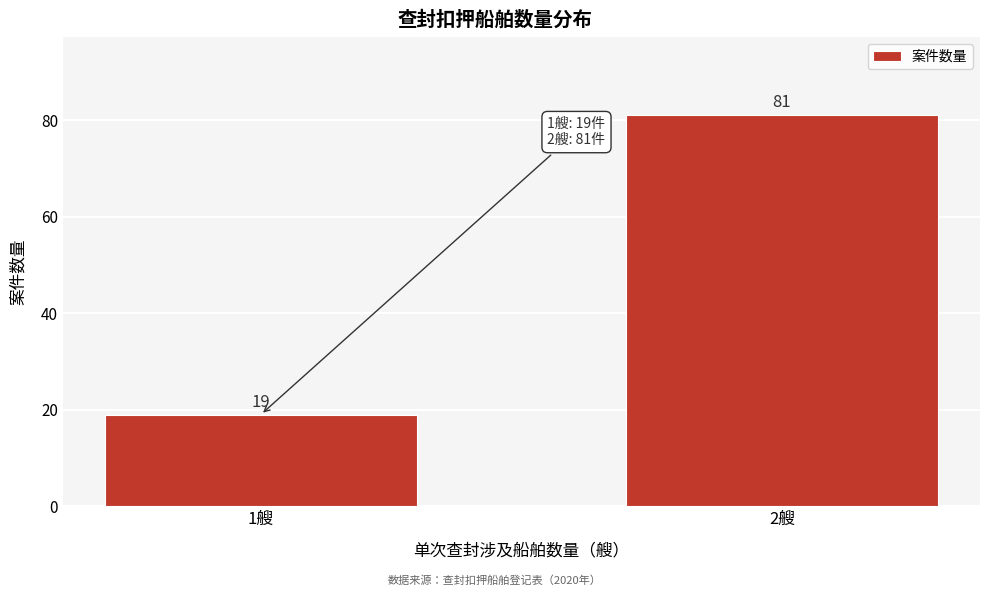

Reading left to right, transcribe all the data shown in this chart.

19	81